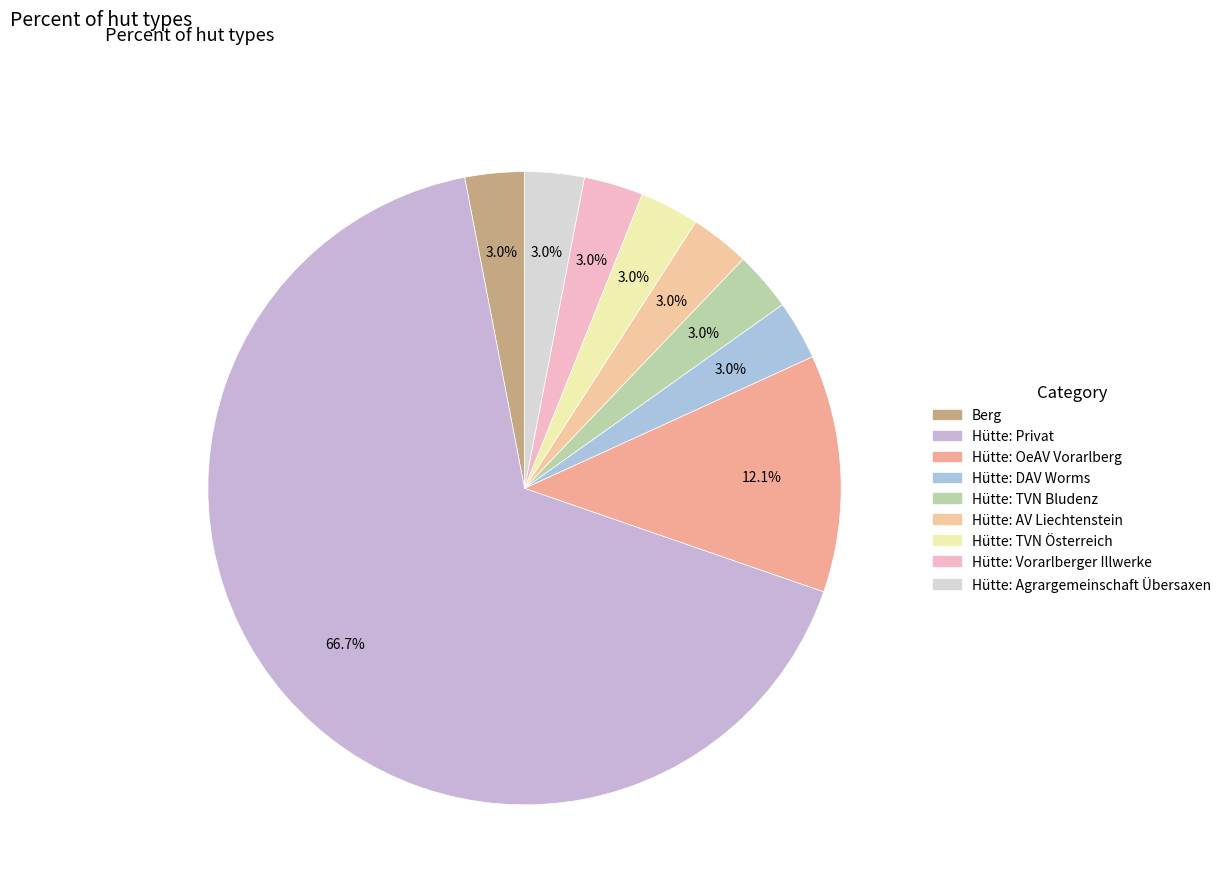

To the nearest percent, what is the average slice percentage?

11%